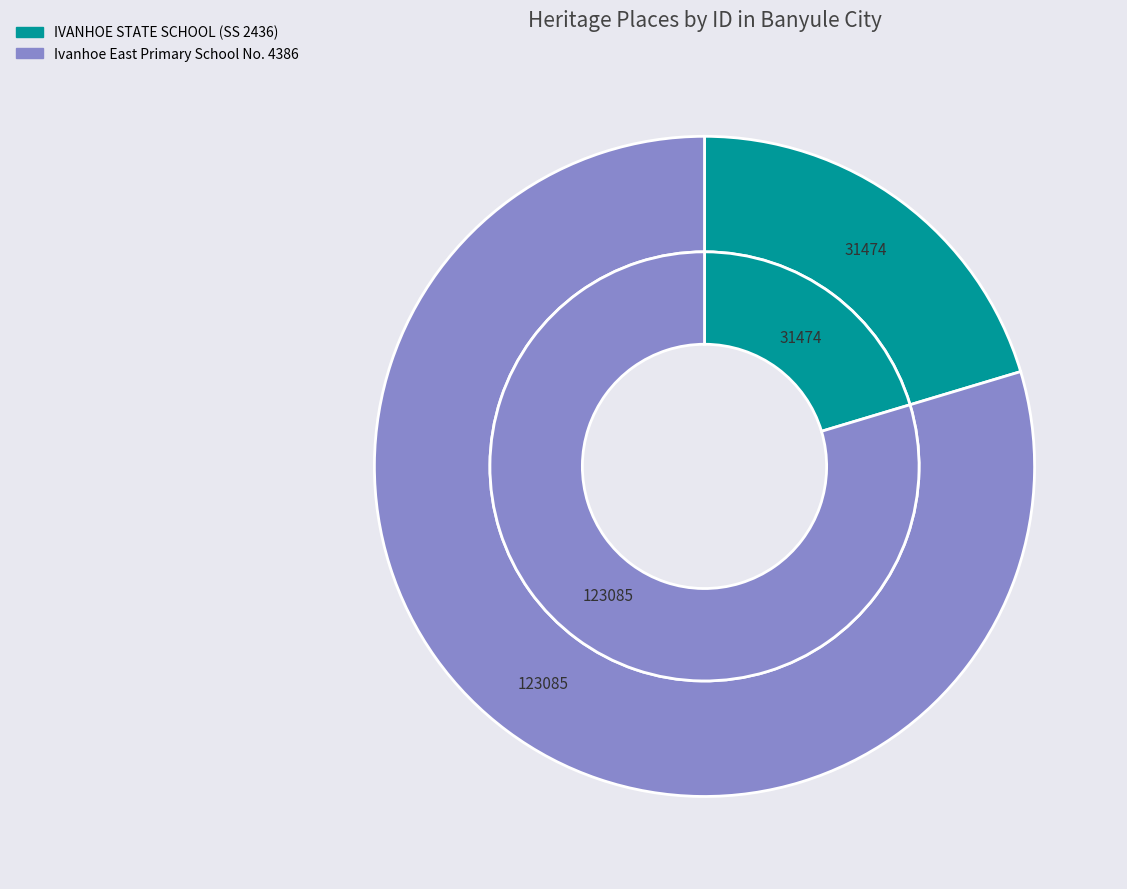

What is the change in value from IVANHOE STATE SCHOOL (SS 2436) to Ivanhoe East Primary School No. 4386?

+91611